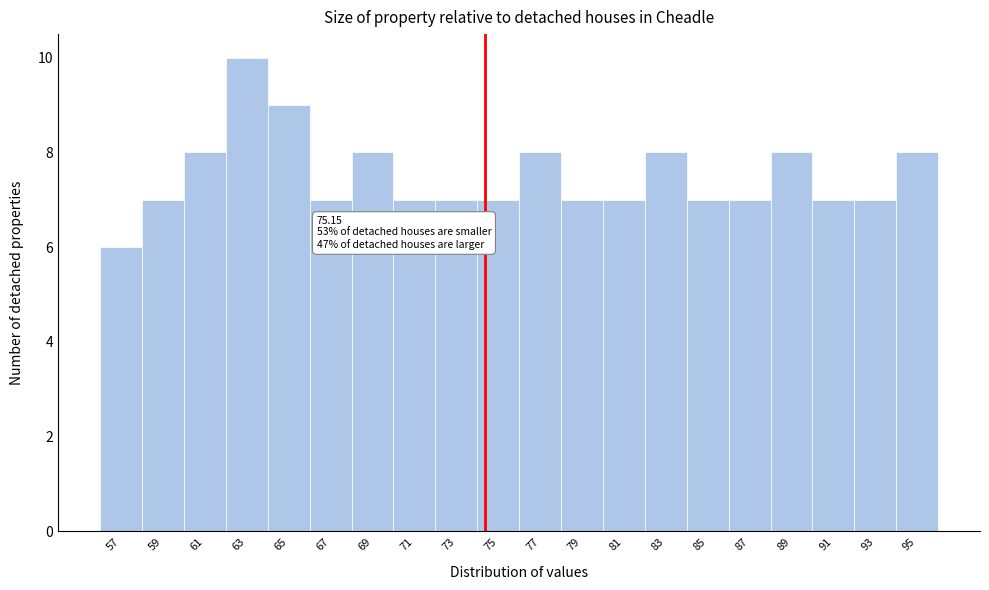

Reading left to right, transcribe all the data shown in this chart.

6	7	8	10	9	7	8	7	7	7	8	7	7	8	7	7	8	7	7	8